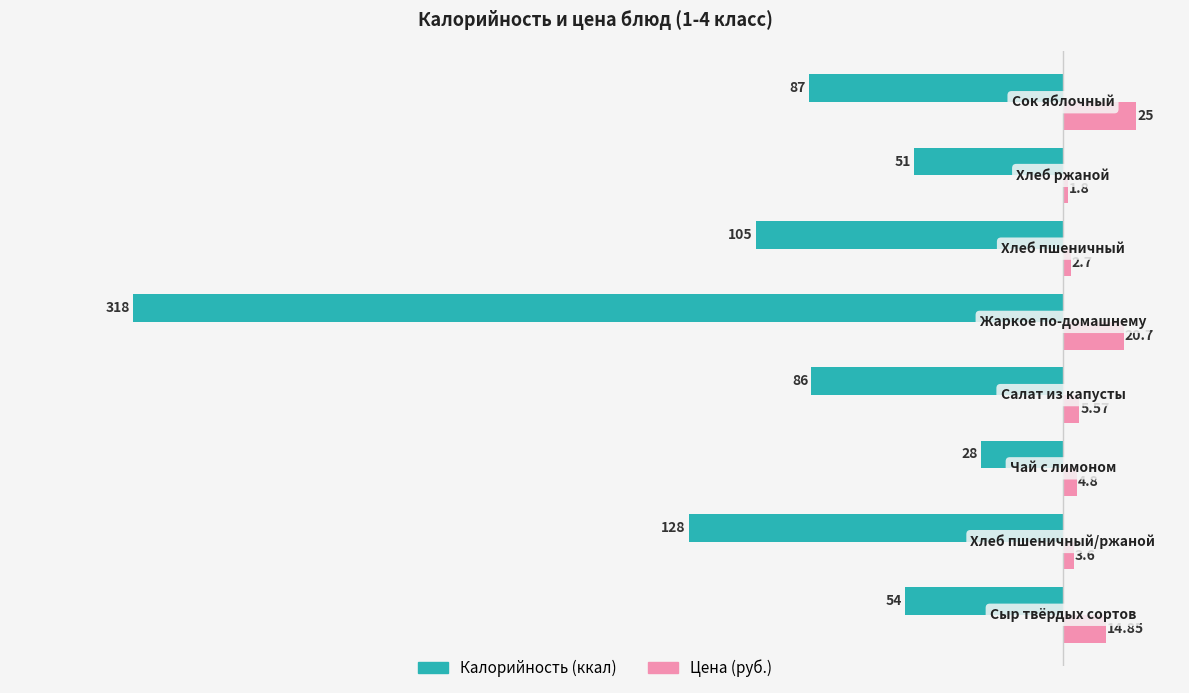

What is the sum of all Калорийность (ккал) values?

-857.0